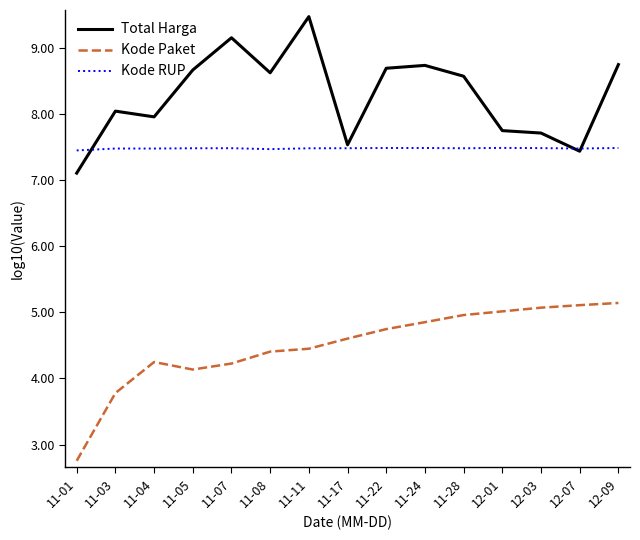

Which category has the lowest value in the Total Harga series?

11-01